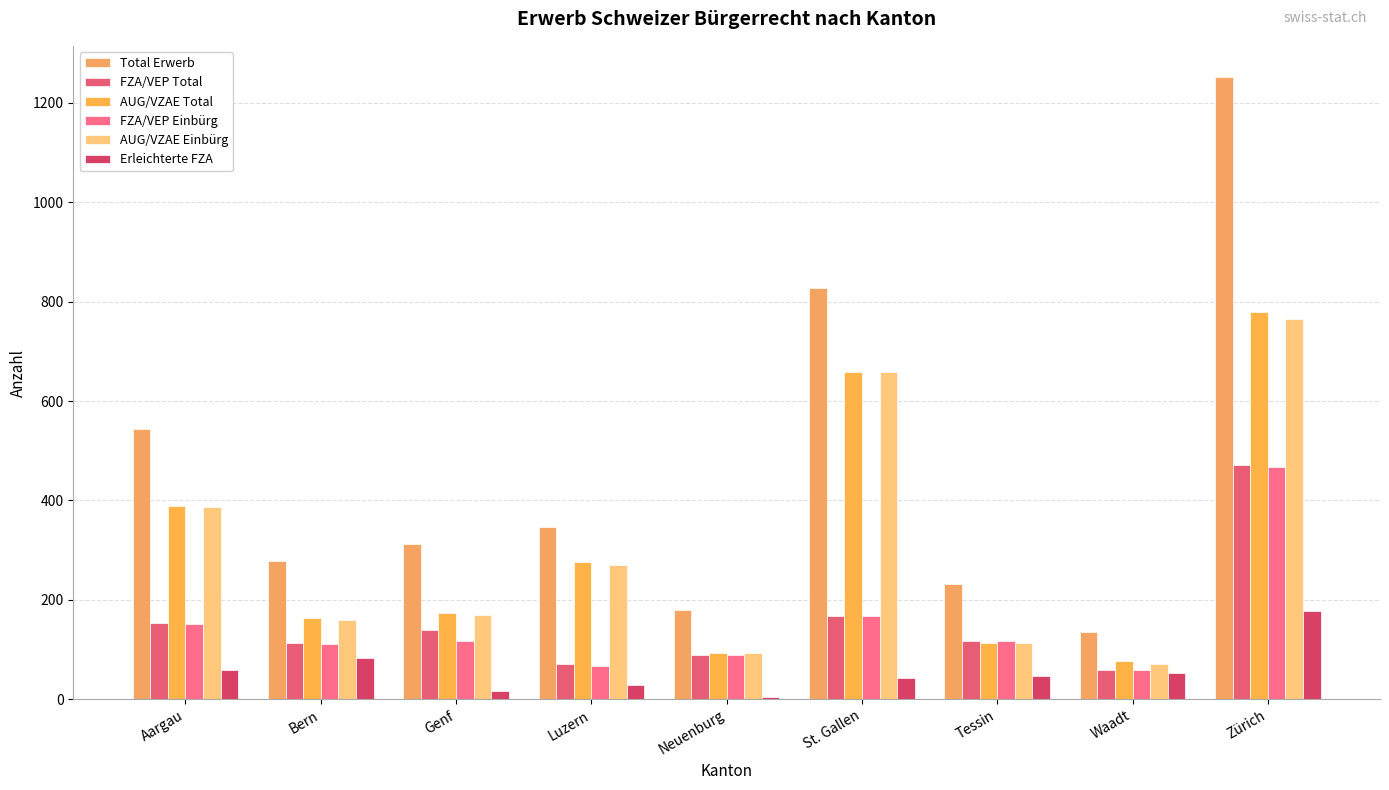

At which category is the sum across all series the highest?

Zürich